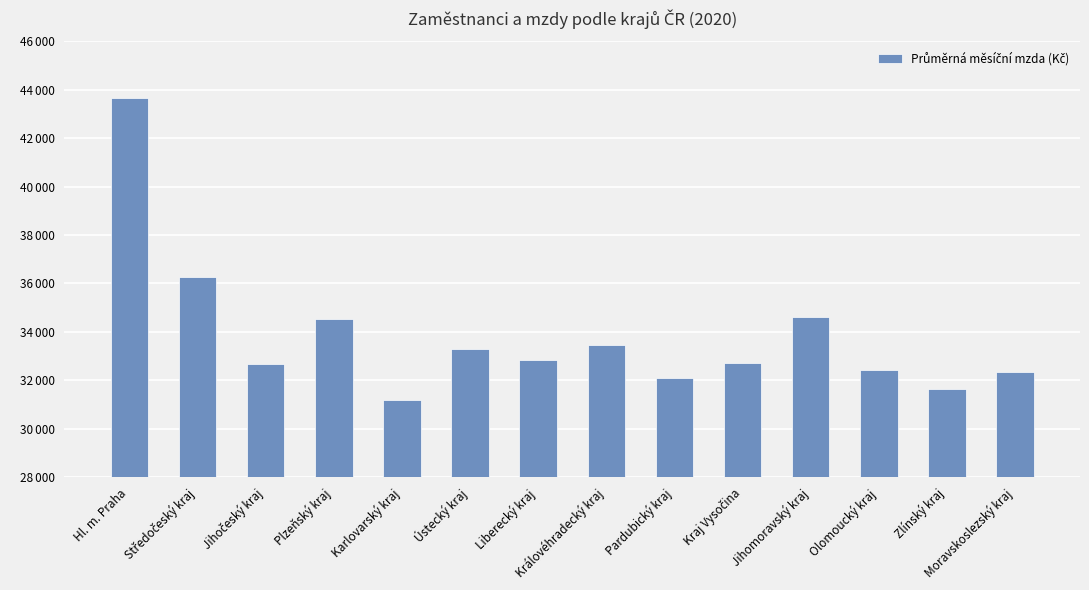

Does the chart contain any negative values?

No